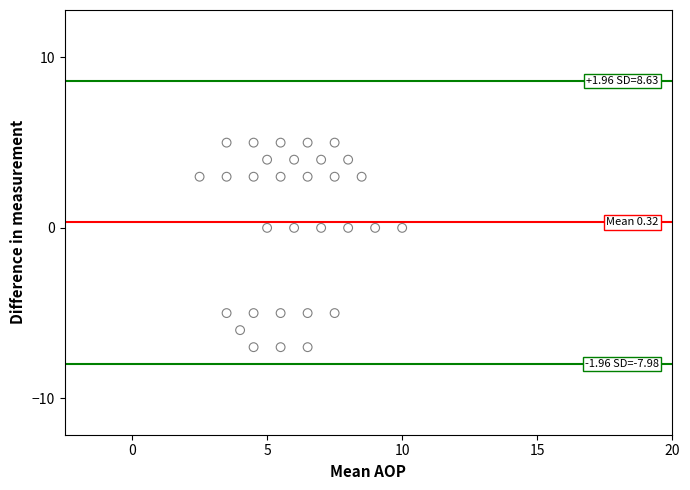

How many data points are displayed?

31